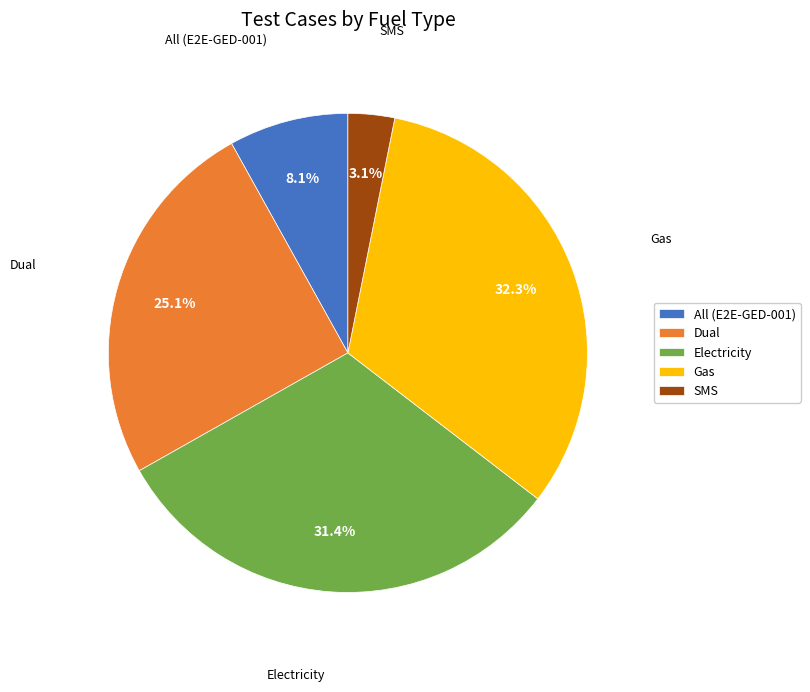

Rank the categories by value from lowest to highest.

SMS, All (E2E-GED-001), Dual, Electricity, Gas